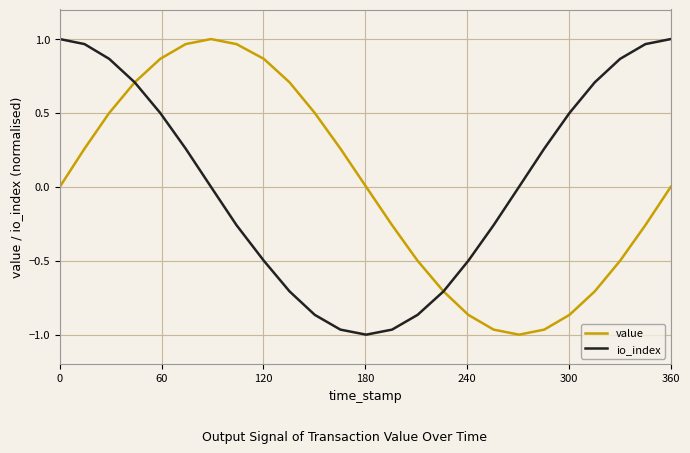

How many lines are shown in the chart?

2